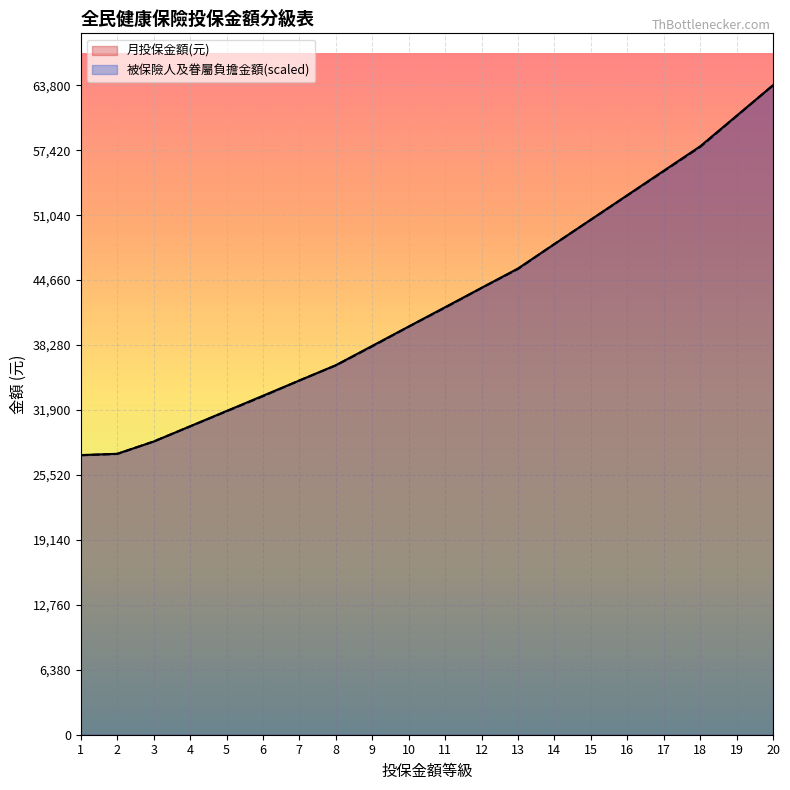

Reading left to right, what are all the values shown in this chart?

月投保金額(元): 1=27470.0	2=27600.0	3=28800.0	4=30300.0	5=31800.0	6=33300.0	7=34800.0	8=36300.0	9=38200.0	10=40100.0	11=42000.0	12=43900.0	13=45800.0	14=48200.0	15=50600.0	16=53000.0	17=55400.0	18=57800.0	19=60800.0	20=63800.0
被保險人及眷屬負擔金額: 1=27453.3	2=27582.2	3=28806.7	4=30288.9	5=31771.1	6=33253.3	7=34800.0	8=36282.2	9=38151.1	10=40084.4	11=41953.3	12=43886.7	13=45755.6	14=48204.4	15=50588.9	16=52973.3	17=55357.8	18=57742.2	19=60771.1	20=63800.0